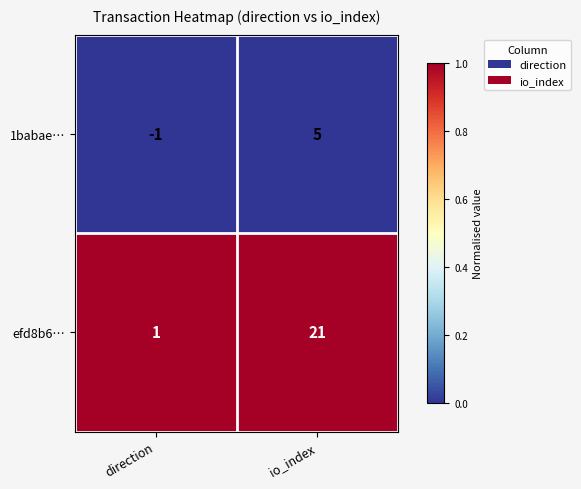

At direction, list the series in order from largest to smallest.

efd8b6…, 1babae…